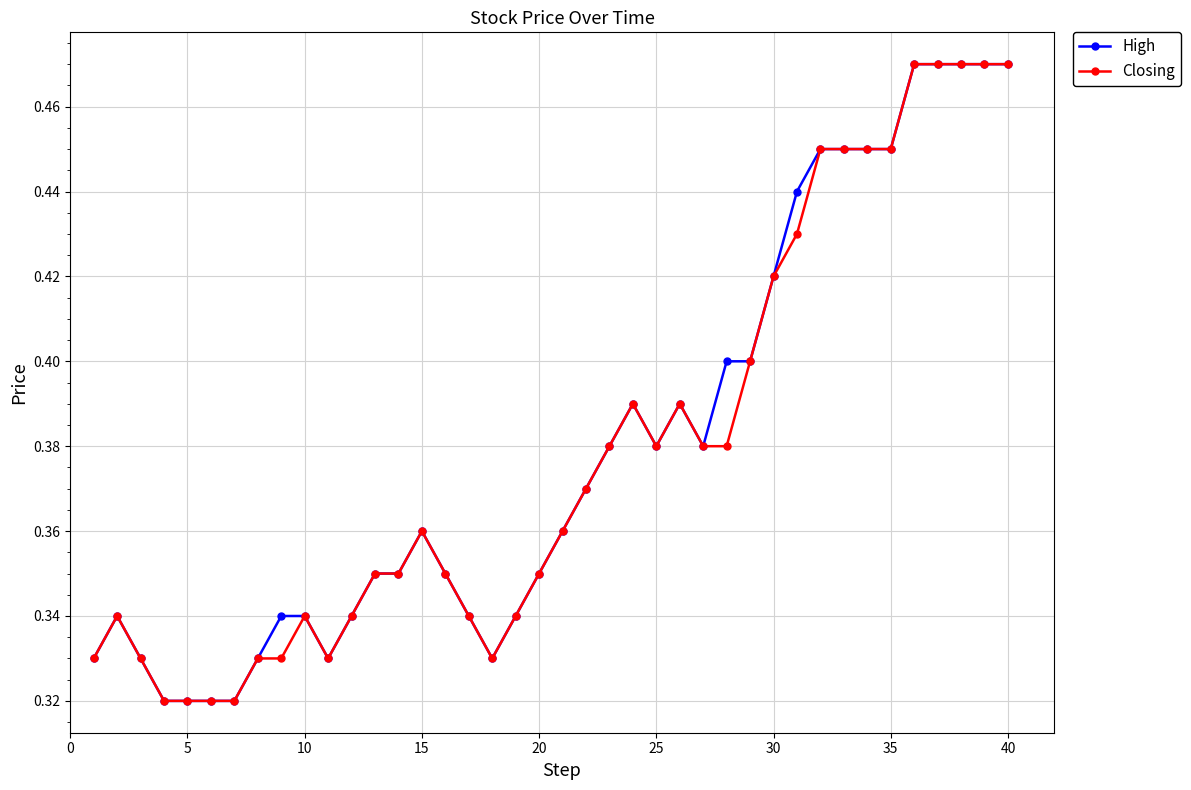

How many High values are between 0 and 1?

40